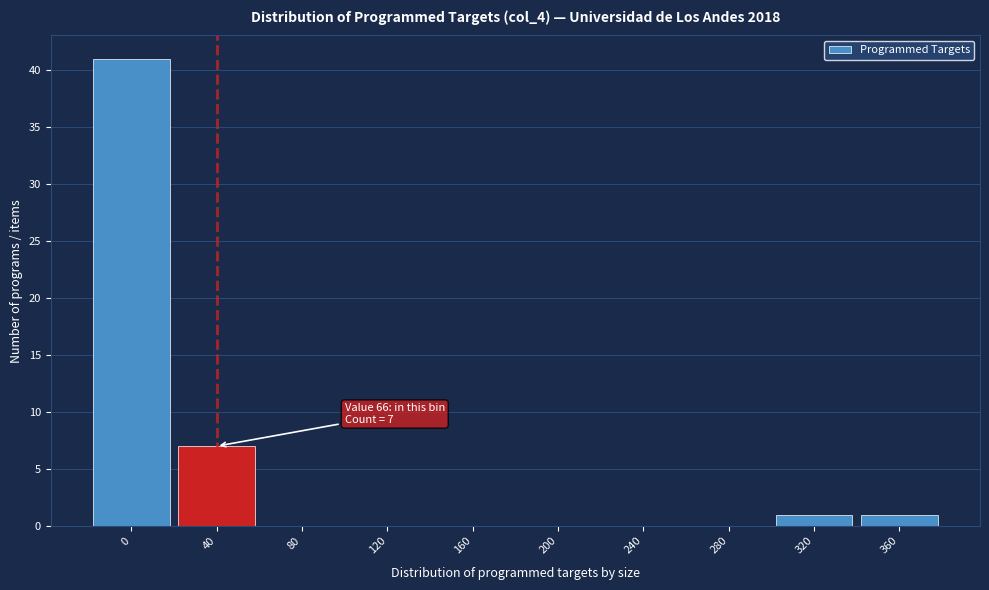

Reading left to right, list all the values displayed in this chart.

0=41	40=7	80=0	120=0	160=0	200=0	240=0	280=0	320=1	360=1